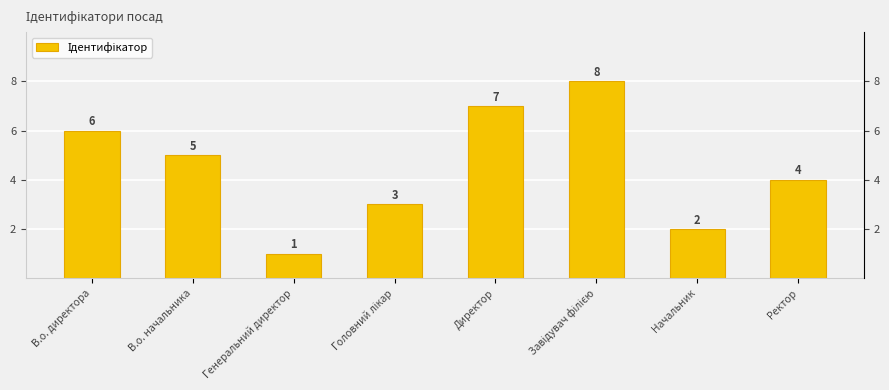

At which label is the value closest to 4?

Ректор